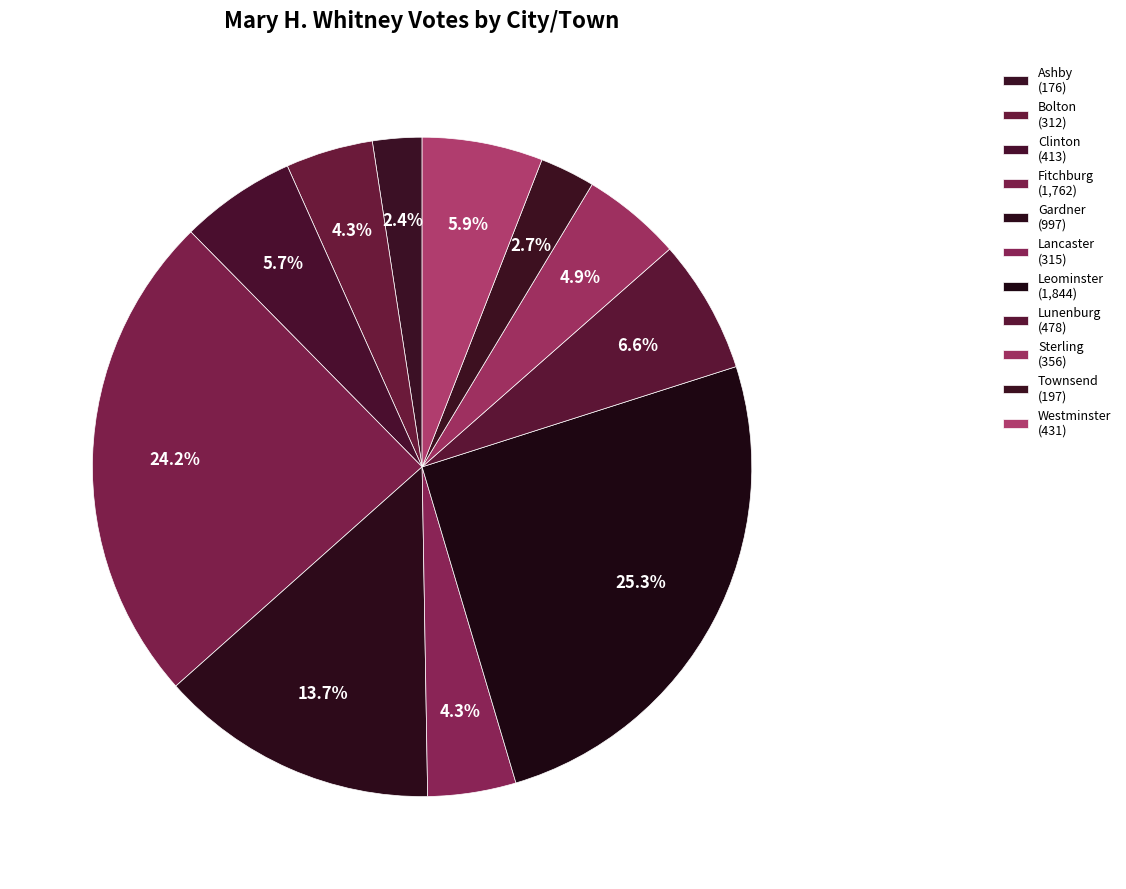

Is there any slice that represents more than half of the pie?

No